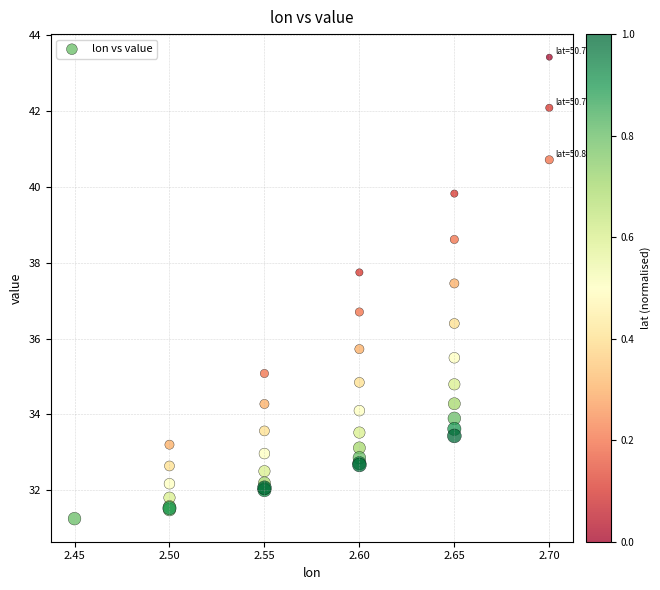

What Y value in the scatter plot is closest to 37?

36.7